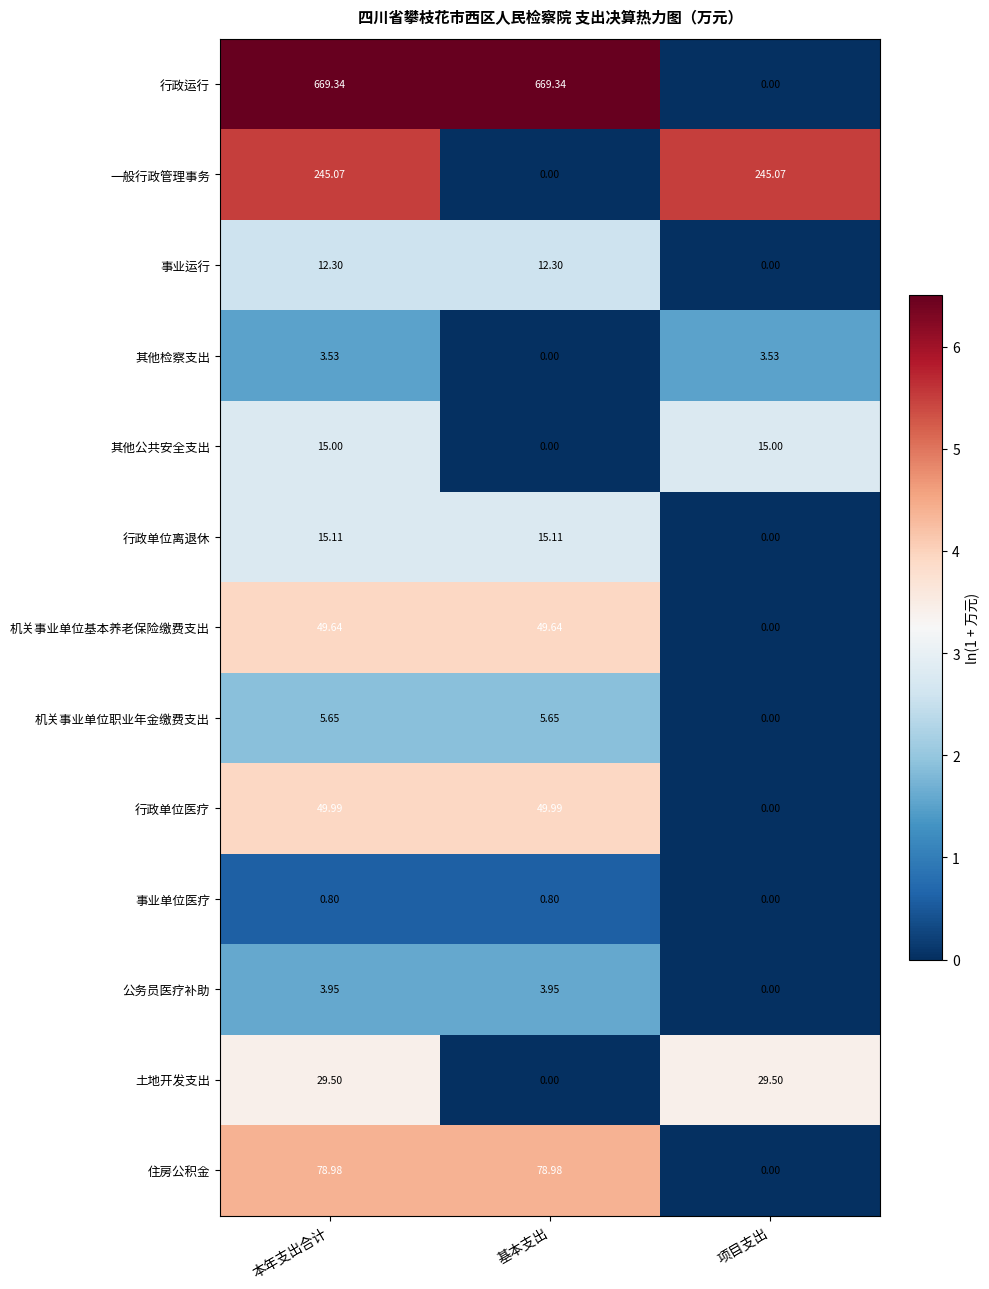

At which label is 其他公共安全支出 closest to 7?

基本支出